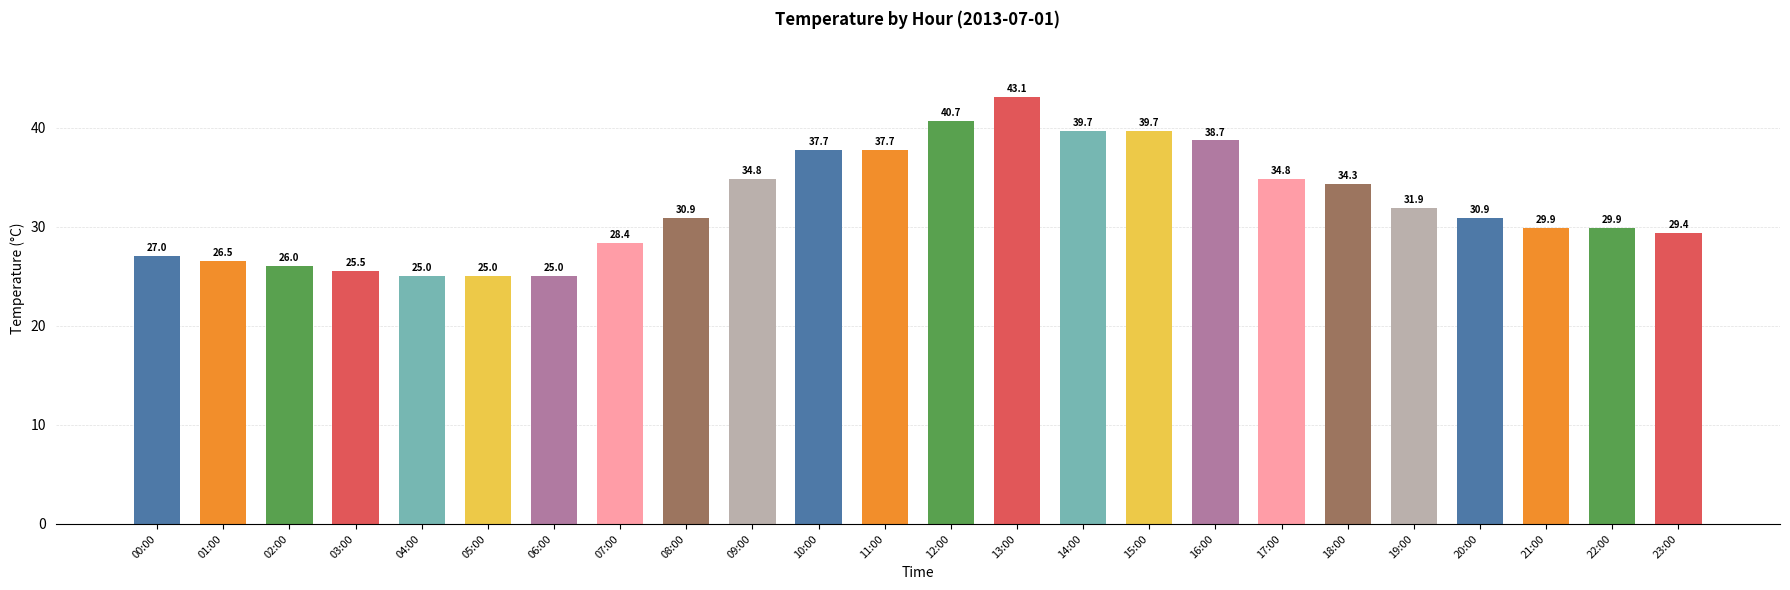

What is the sum of the values at 08:00 and 13:00?

74.0